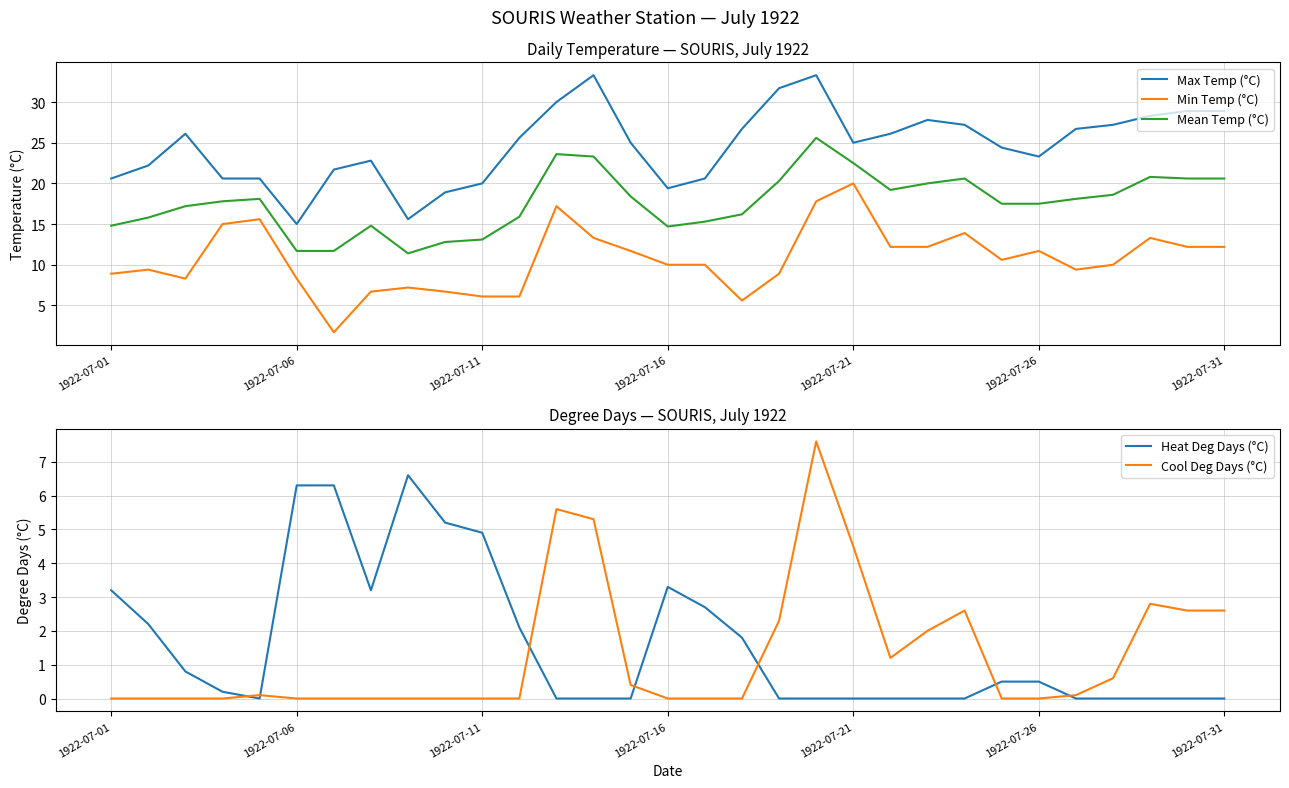

How many distinct data groups are displayed?

5